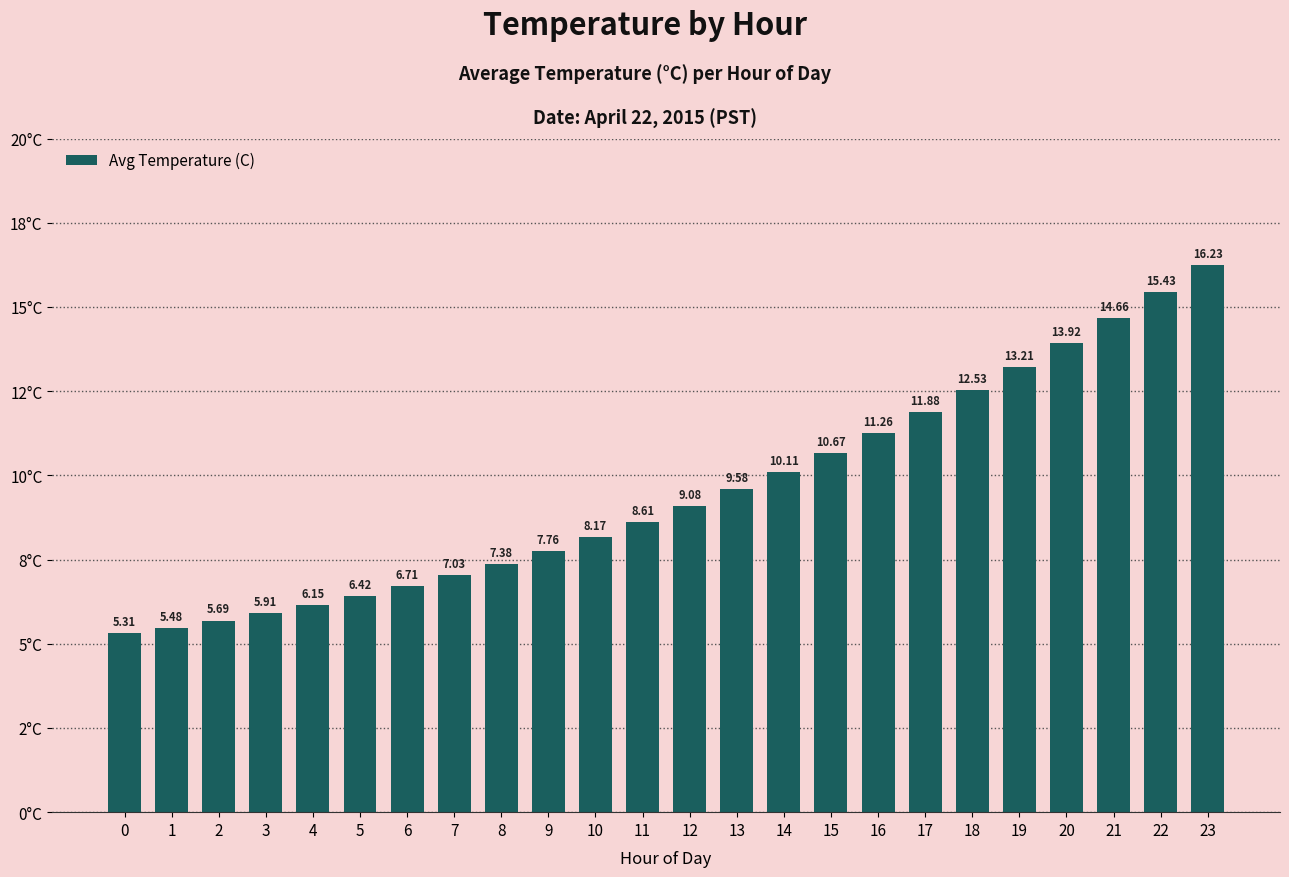

What is the value of the 8th bar from the left?

7.0